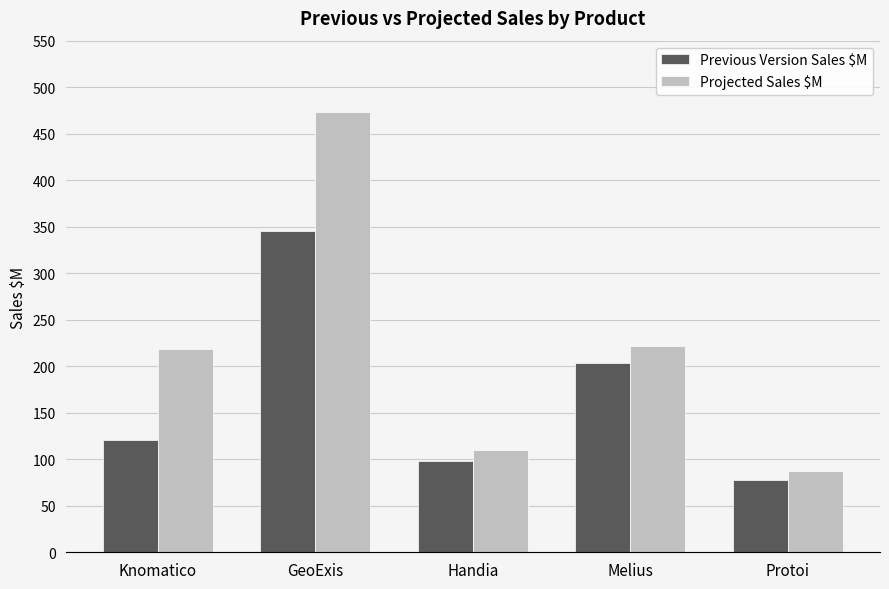

What position from the right is GeoExis?

4